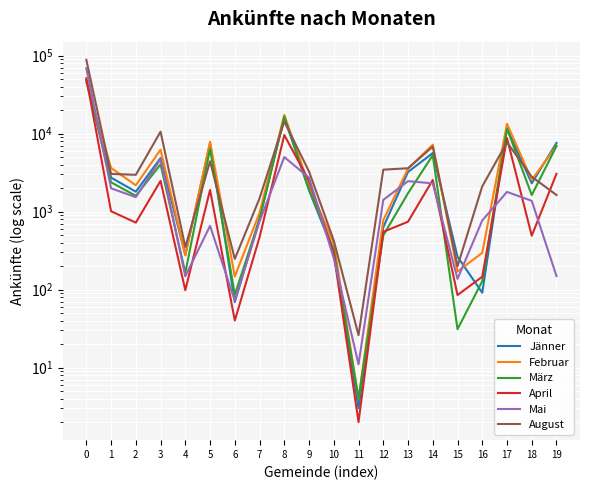

What is the smallest value displayed?

2